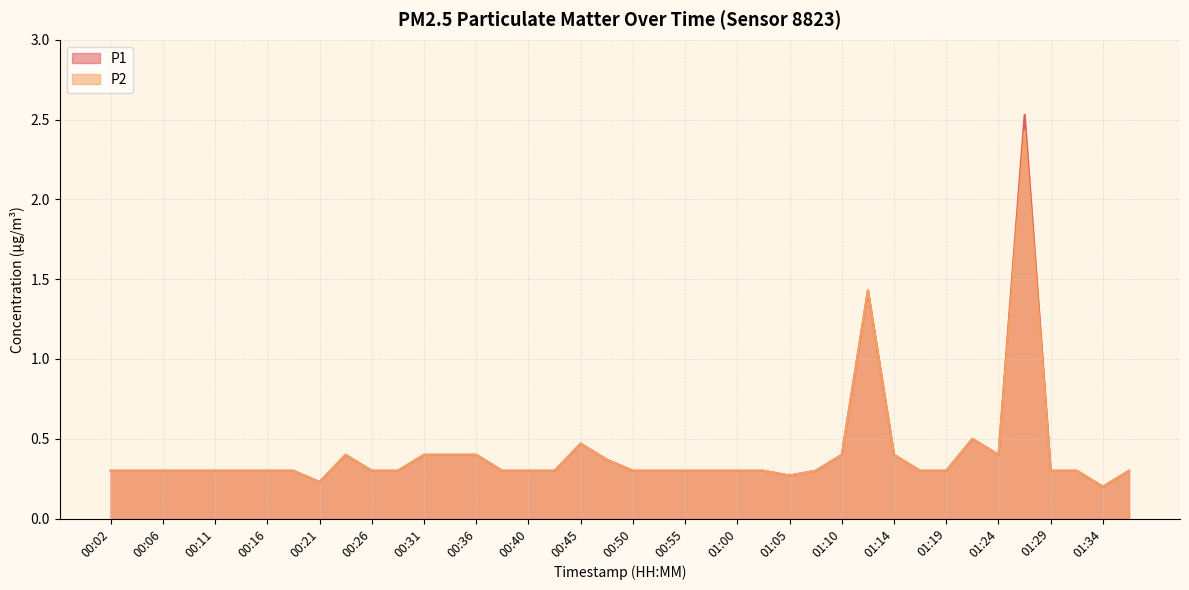

Rank the series by their average value, from lowest to highest.

P2, P1